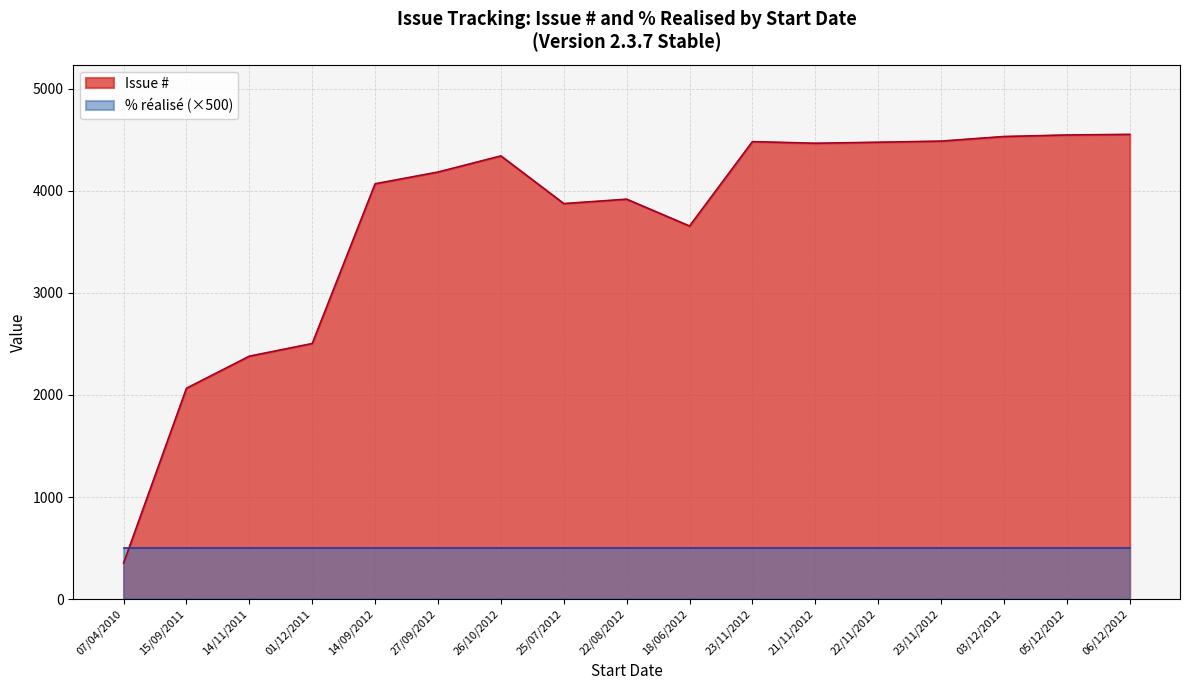

What is the minimum value shown in the chart?

353